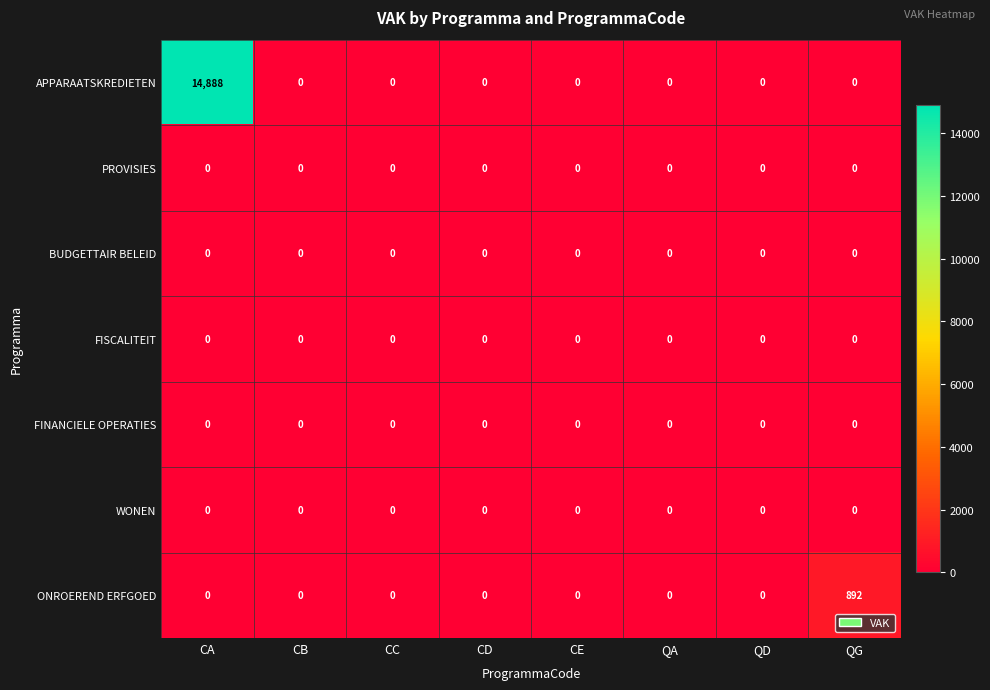

At which category is the sum across all series the highest?

CA